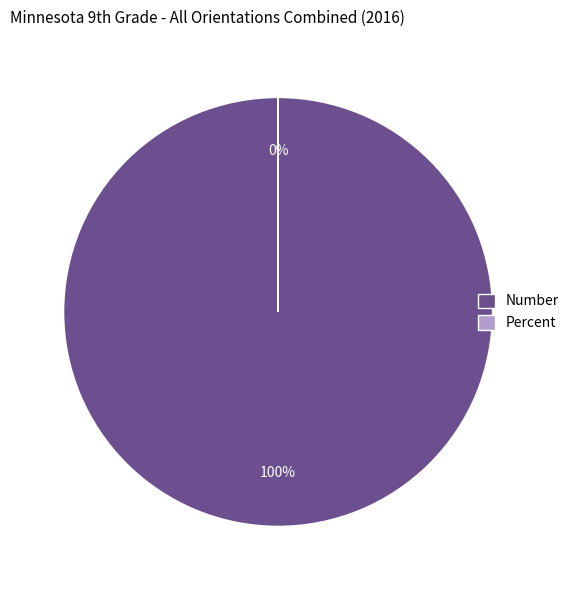

To the nearest percent, what is the combined percentage of Percent and Number?

100%